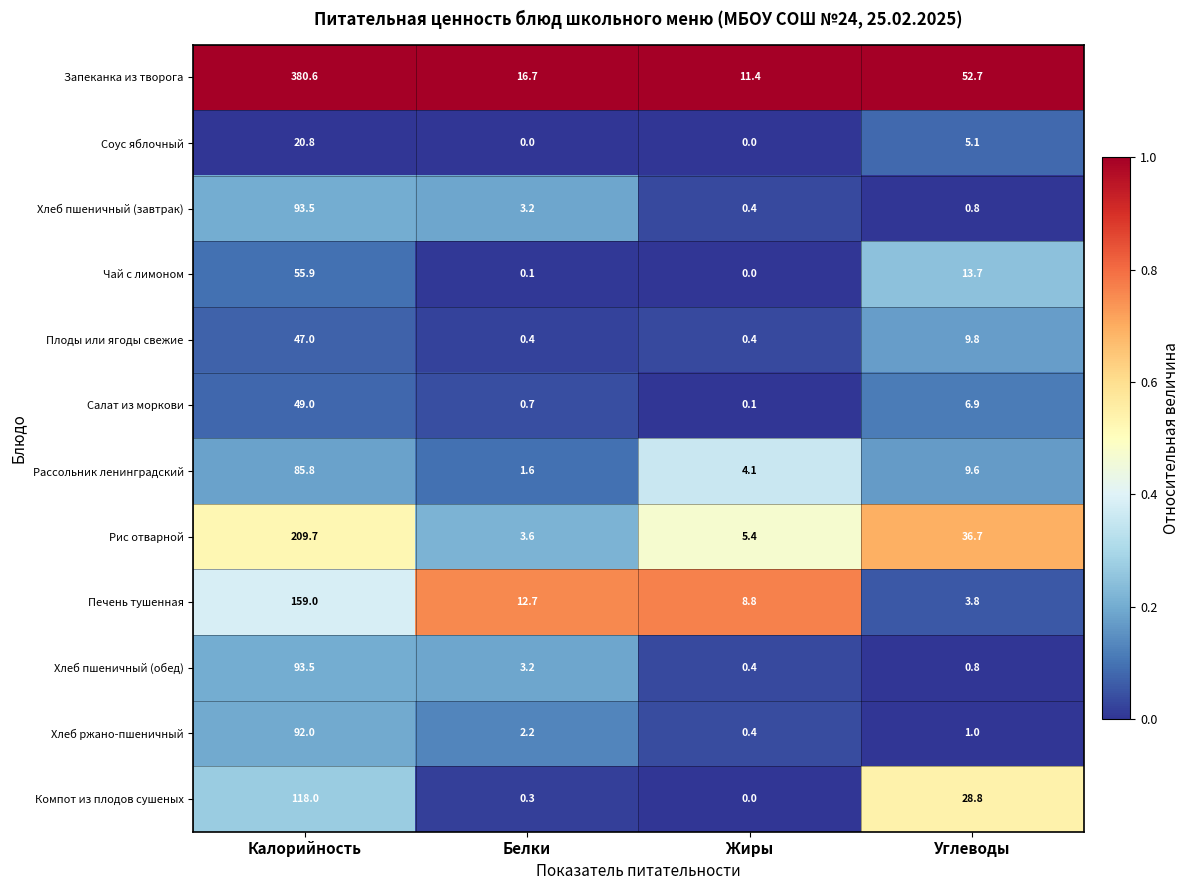

List the labels in order of Салат из моркови value, largest first.

Калорийность, Углеводы, Белки, Жиры